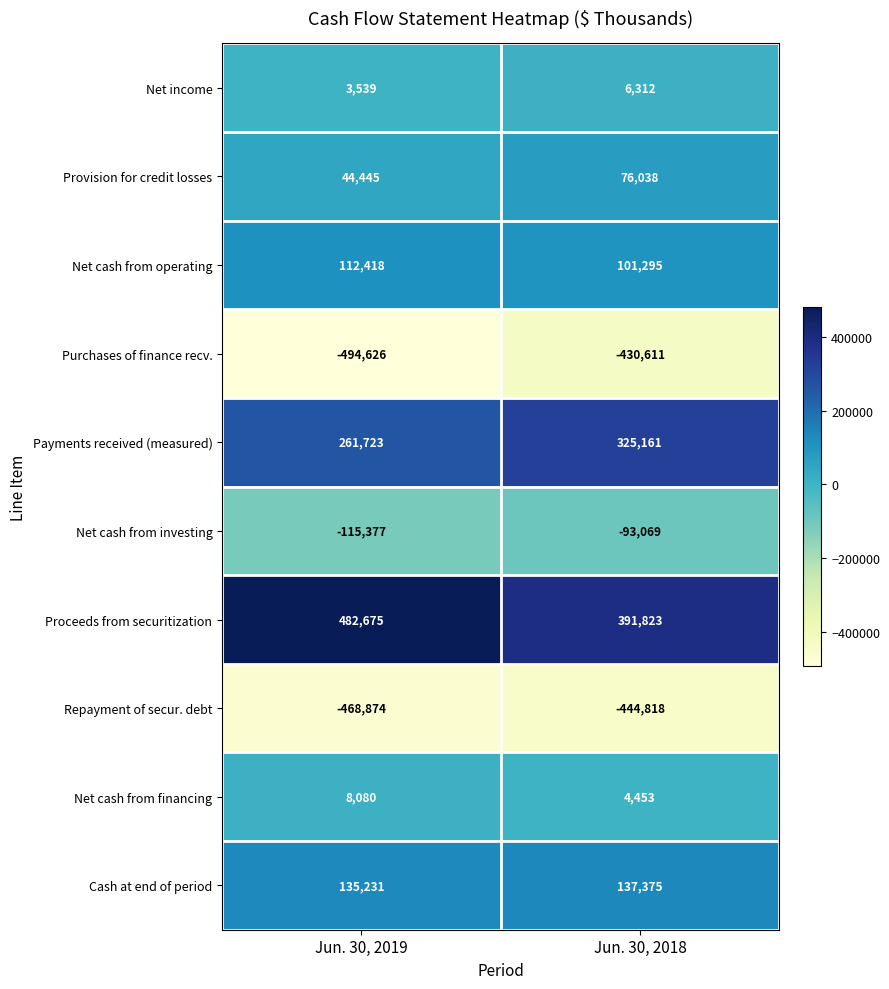

Which series has the largest total across all categories?

Proceeds from securitization